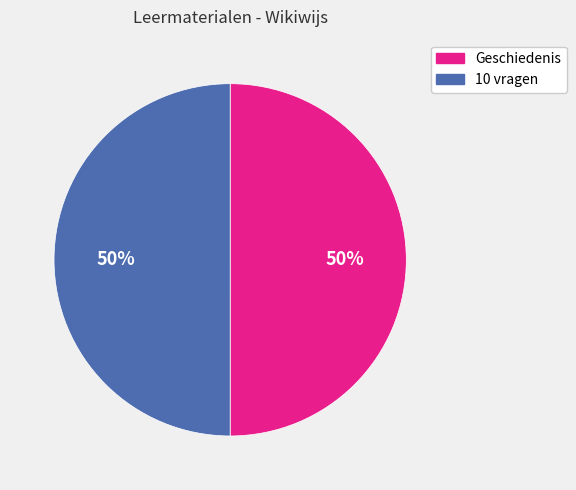

Approximately how many times larger is the value at 10 vragen compared to Geschiedenis?

1.0